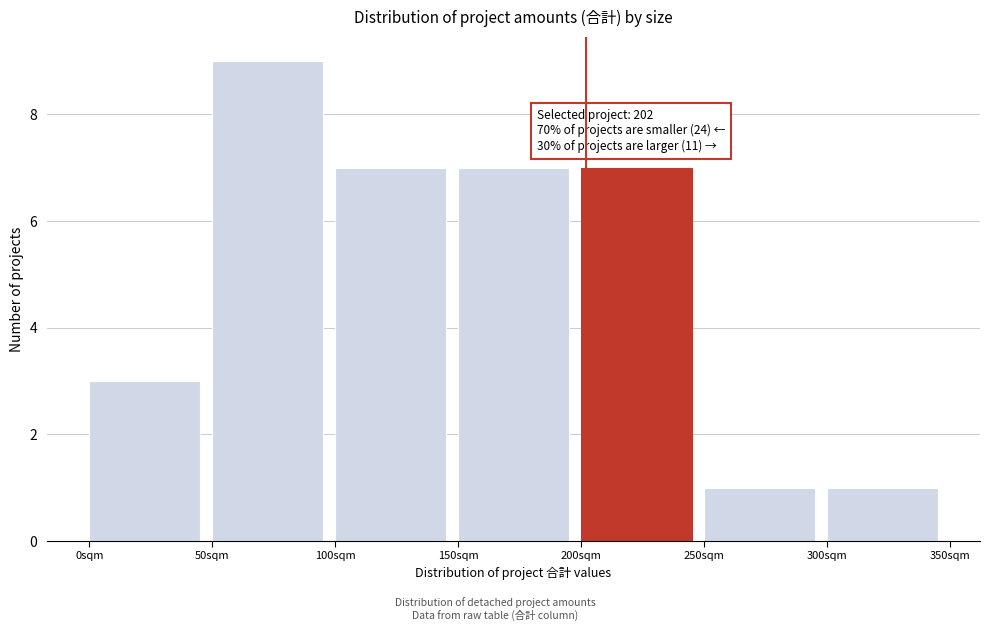

Which range on the x-axis has the tallest bar?

50 to 100